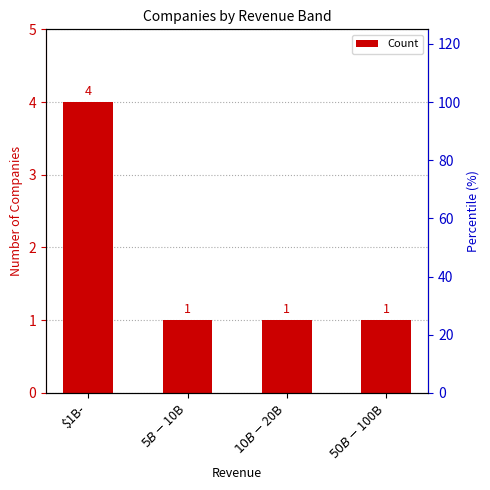

The value at $5B-$10B is 1. True or false?

True